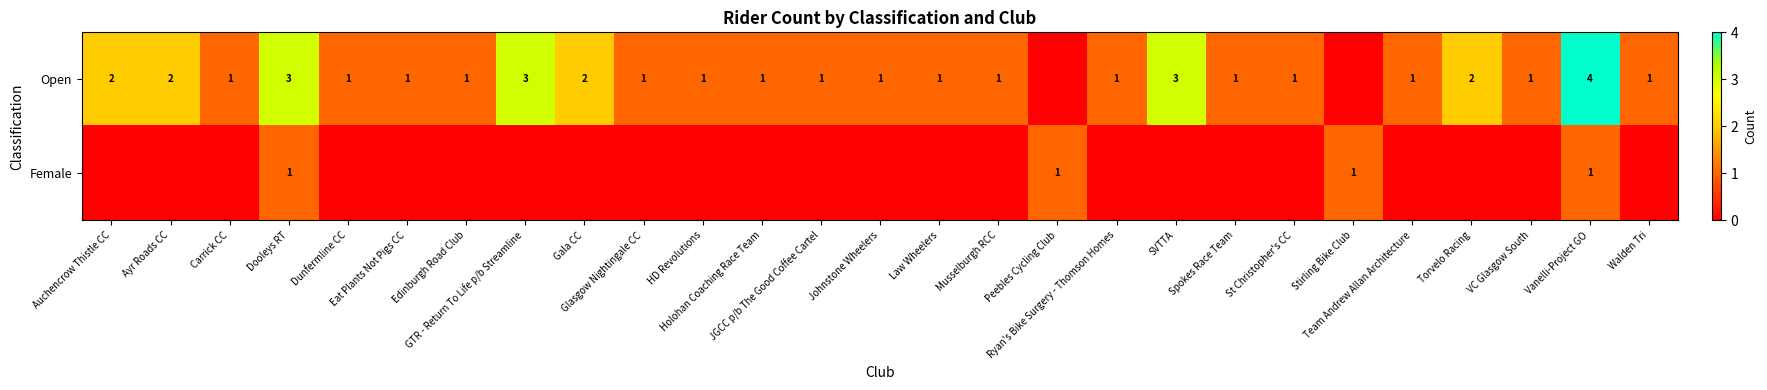

Between Glasgow Nightingale CC and Walden Tri, which is larger?

Glasgow Nightingale CC